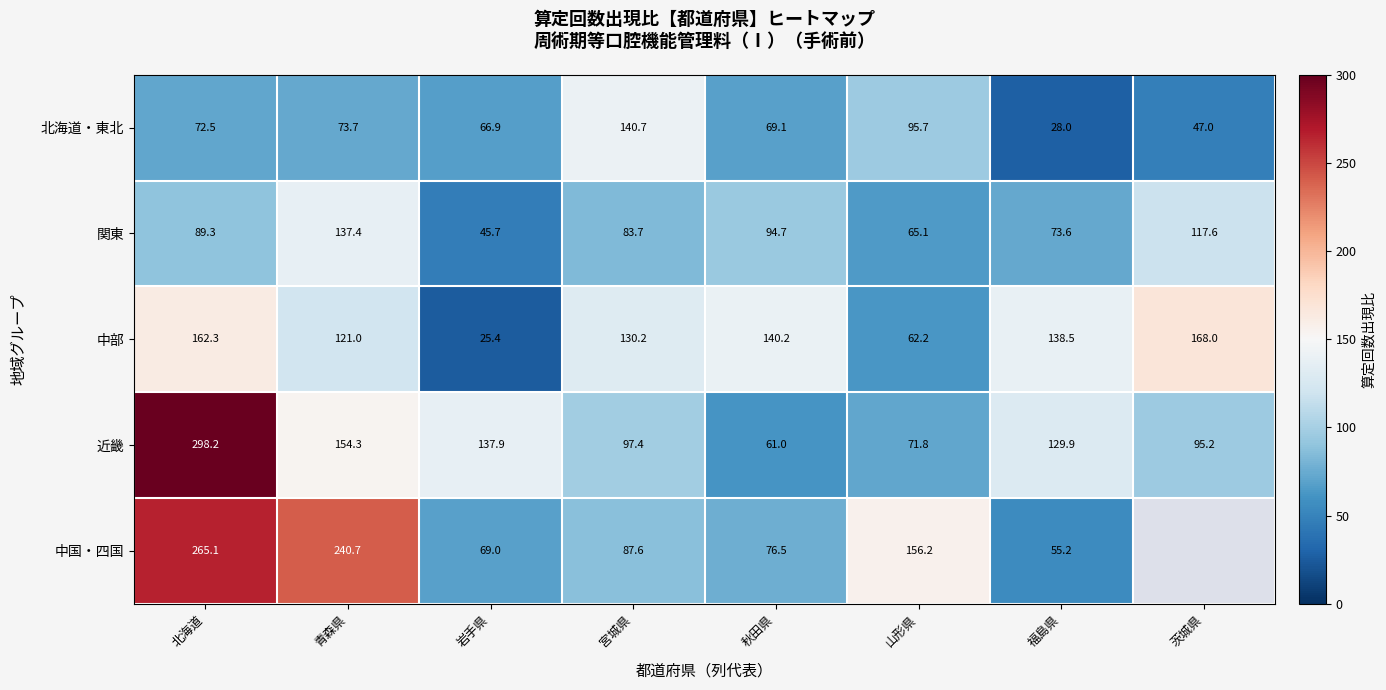

Rank the categories by 中部 value from highest to lowest.

茨城県, 北海道, 秋田県, 福島県, 宮城県, 青森県, 山形県, 岩手県